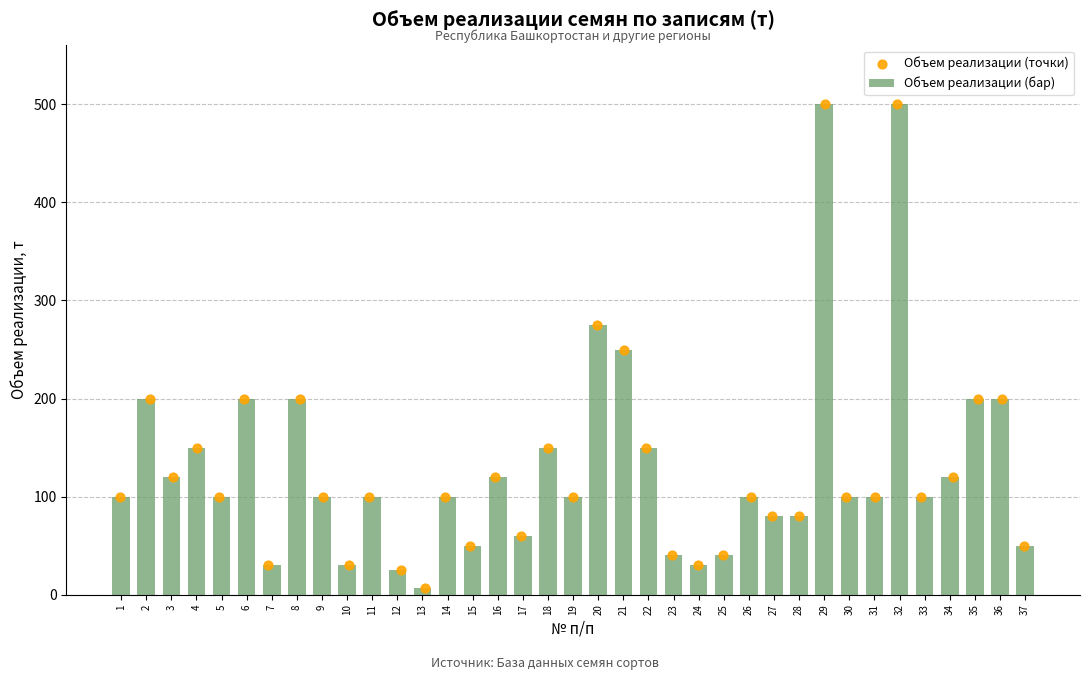

Which series has the largest total across all categories?

Объем реализации (бар)